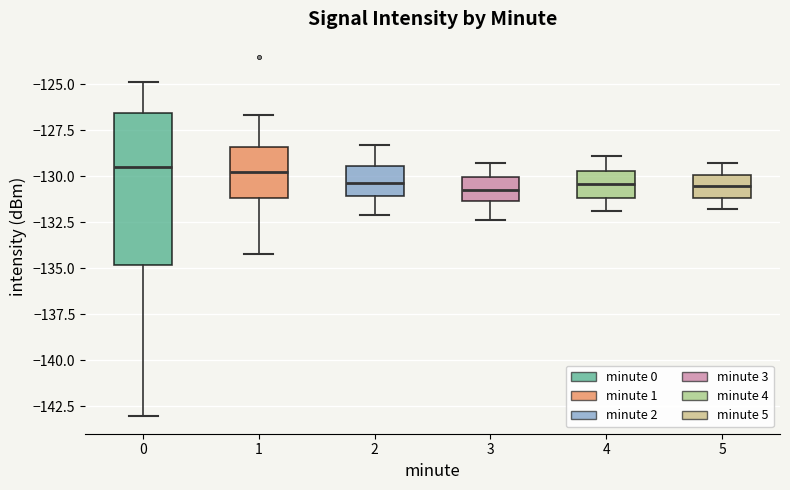

Where does the upper whisker of the box at x = 1 end on the y-axis? The values are not printed on the chart, so give them approximately, as read against the axis.

-126.5